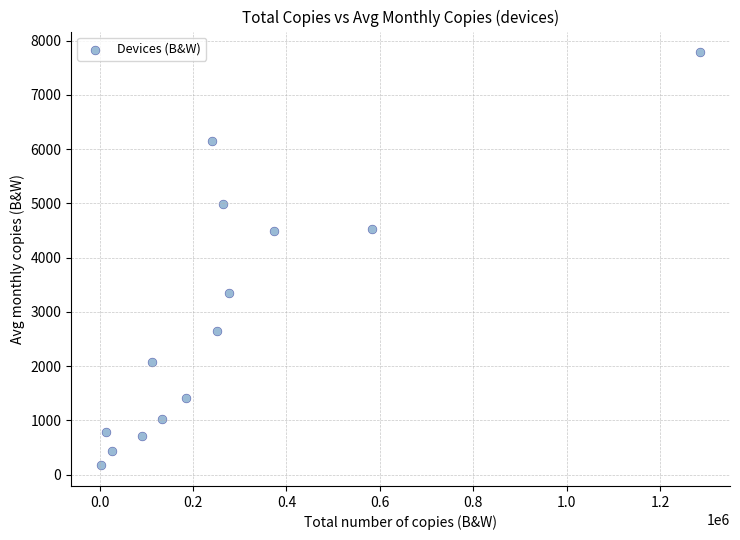

What is the range of X values (max minus min)?

1281900.0